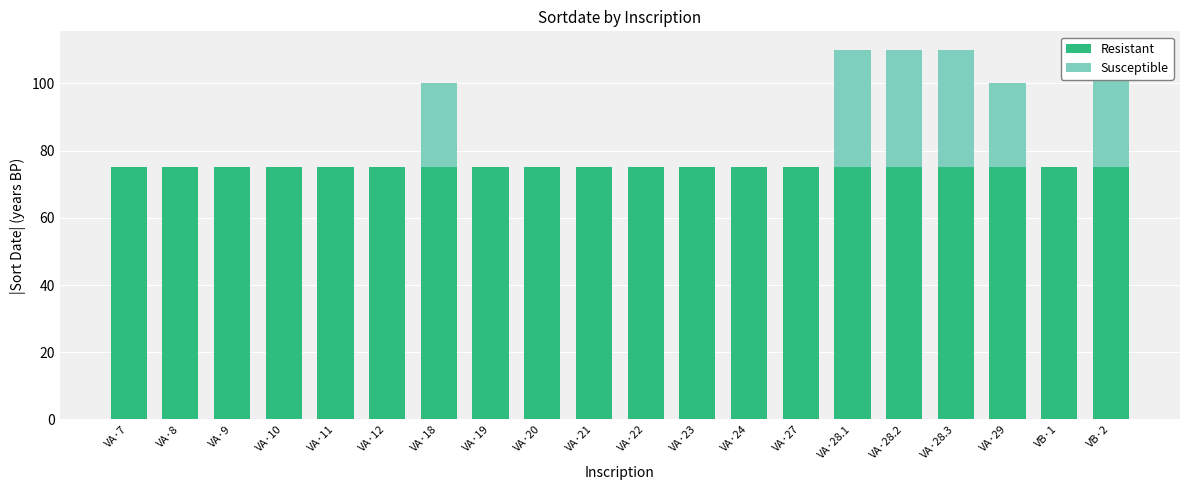

What is the average value of the Susceptible series?

10